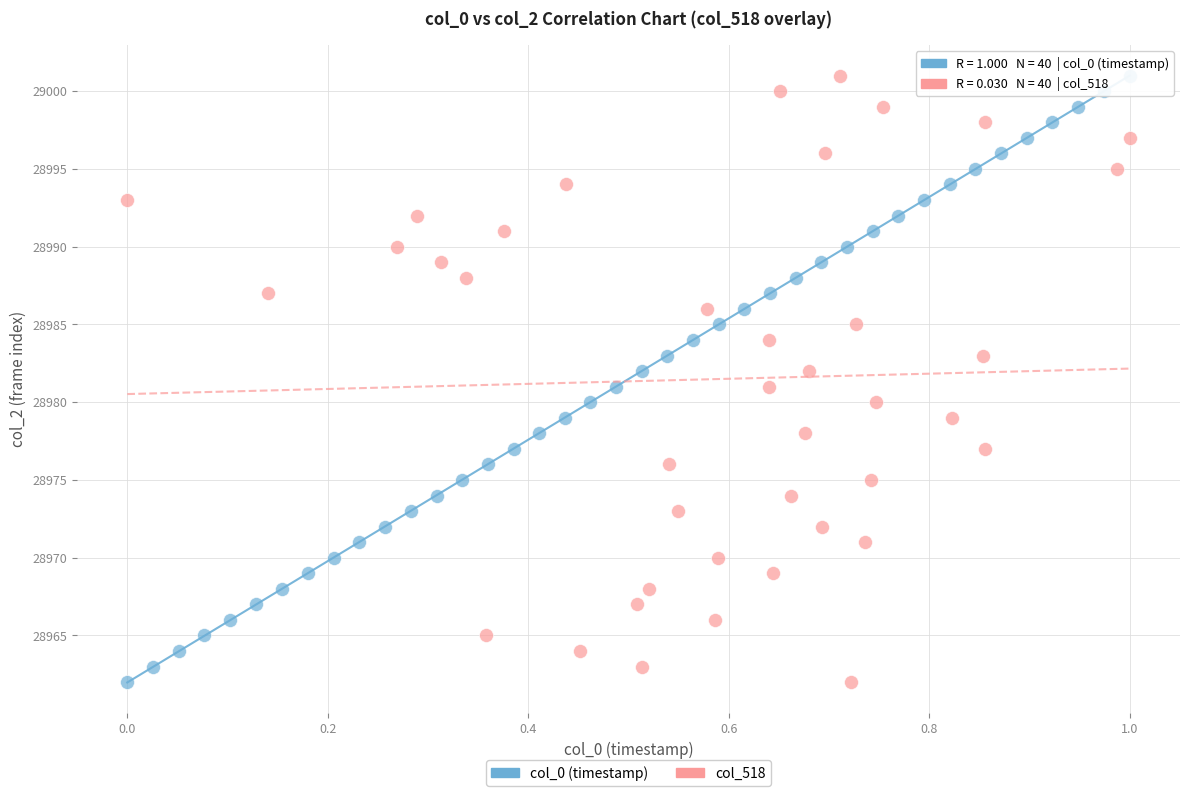

What are all the series names shown in the legend?

col_0 (timestamp), col_518